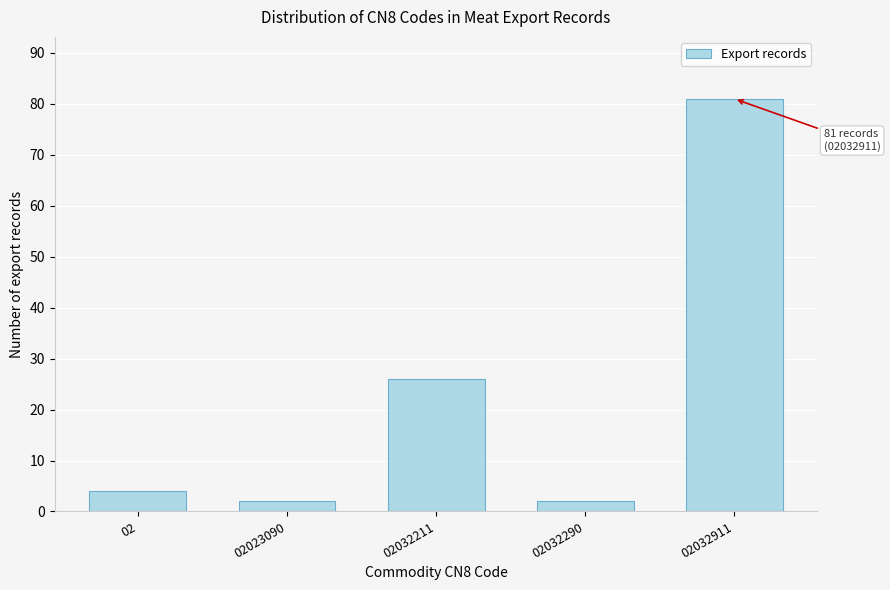

Reading left to right, transcribe all the data shown in this chart.

4	2	26	2	81